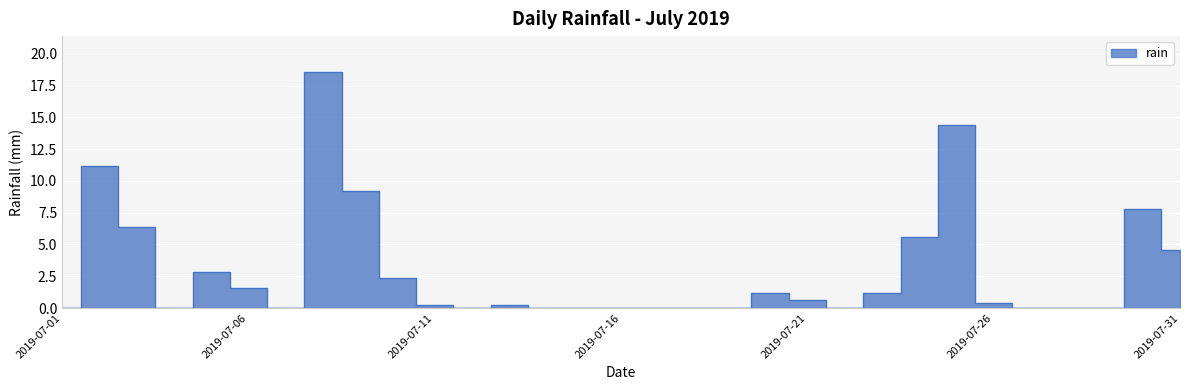

Is it true that the value at 2019-07-29 is 9.9?

False